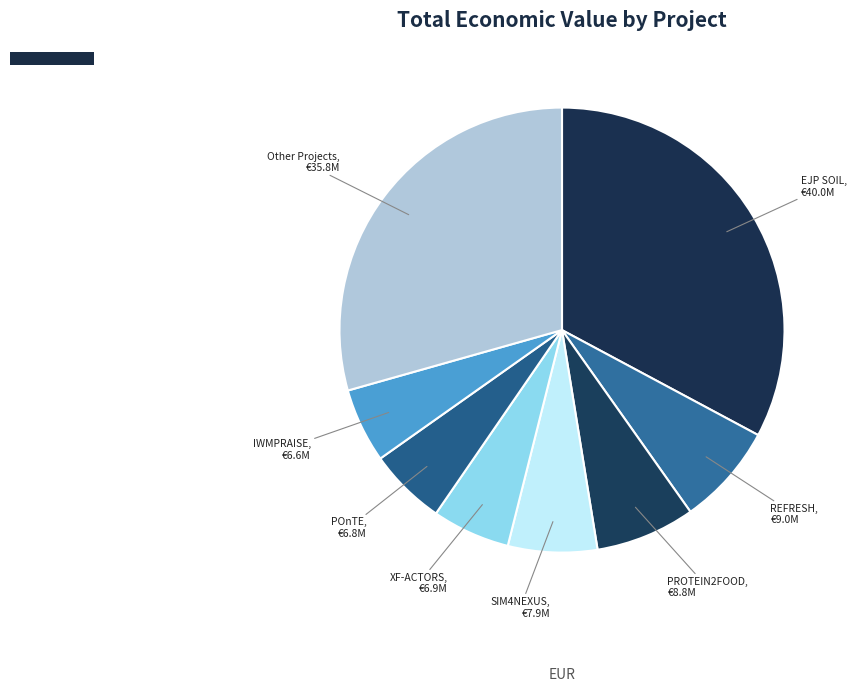

Does any single category account for the majority?

No